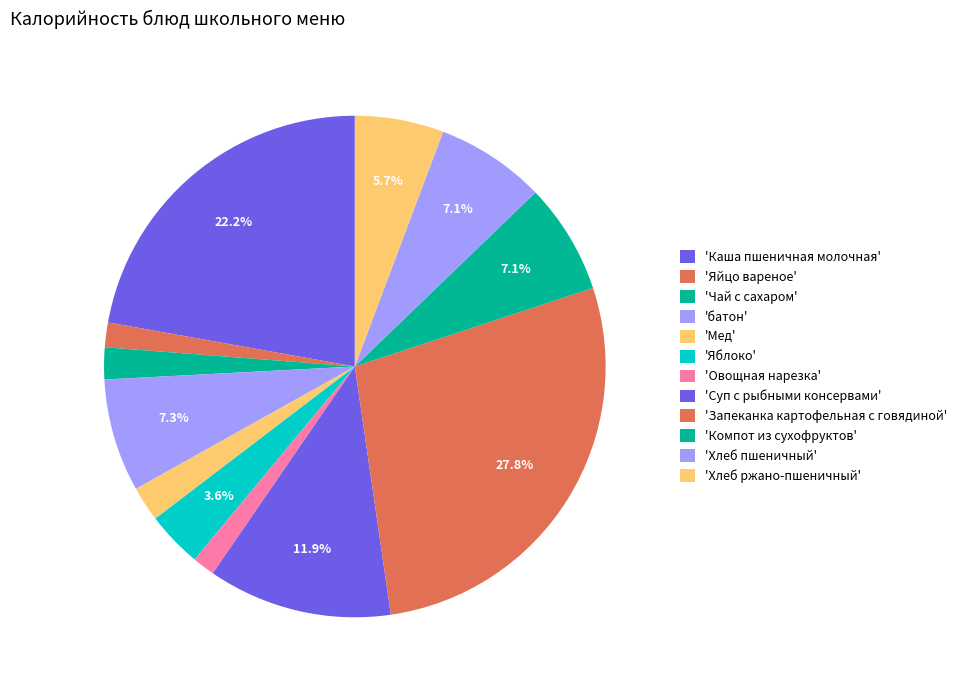

How many segments does this pie chart have?

12